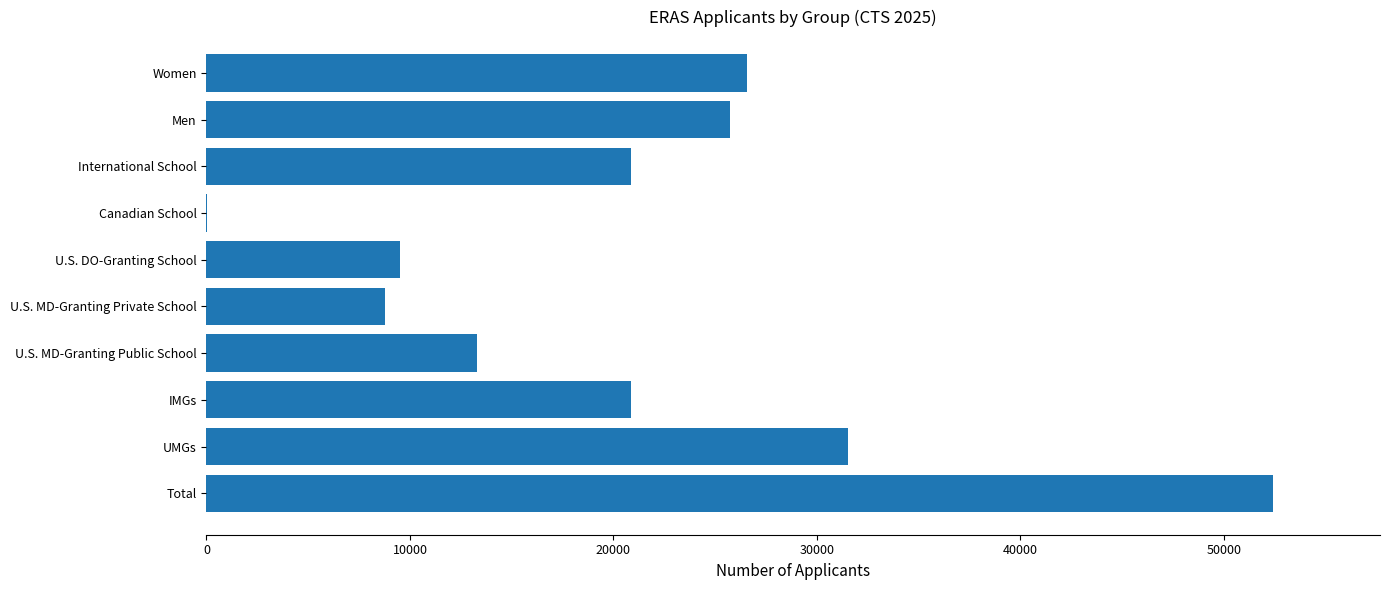

Is it true that the value at U.S. MD-Granting Public School is 13272?

True